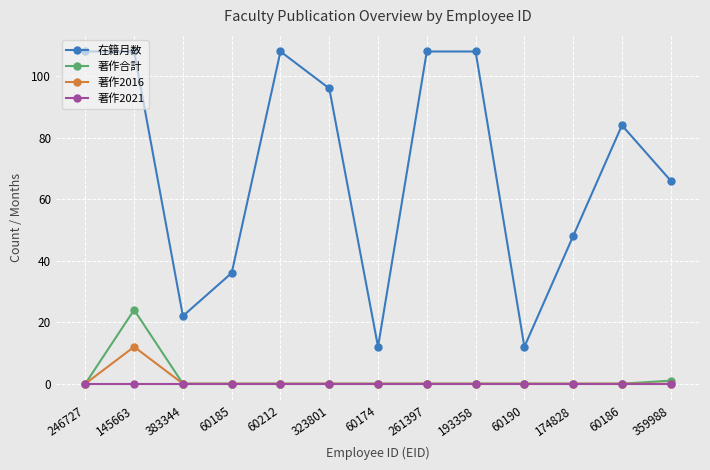

List the series in order of their peak value, lowest first.

著作2021, 著作2016, 著作合計, 在籍月数